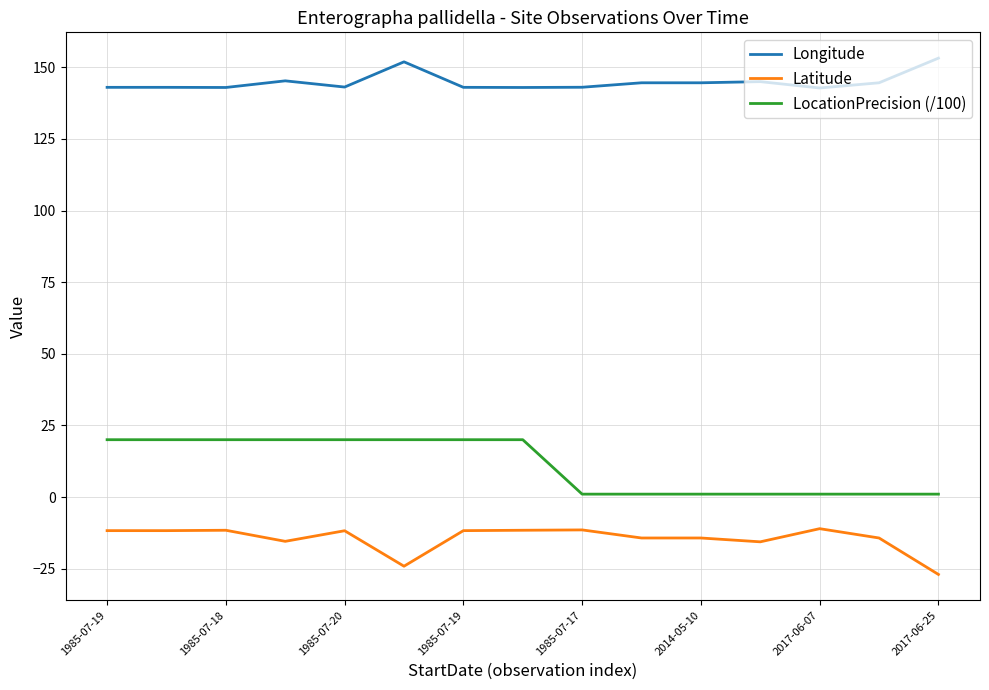

True or false: Longitude has more than 0 interior local peaks.

True